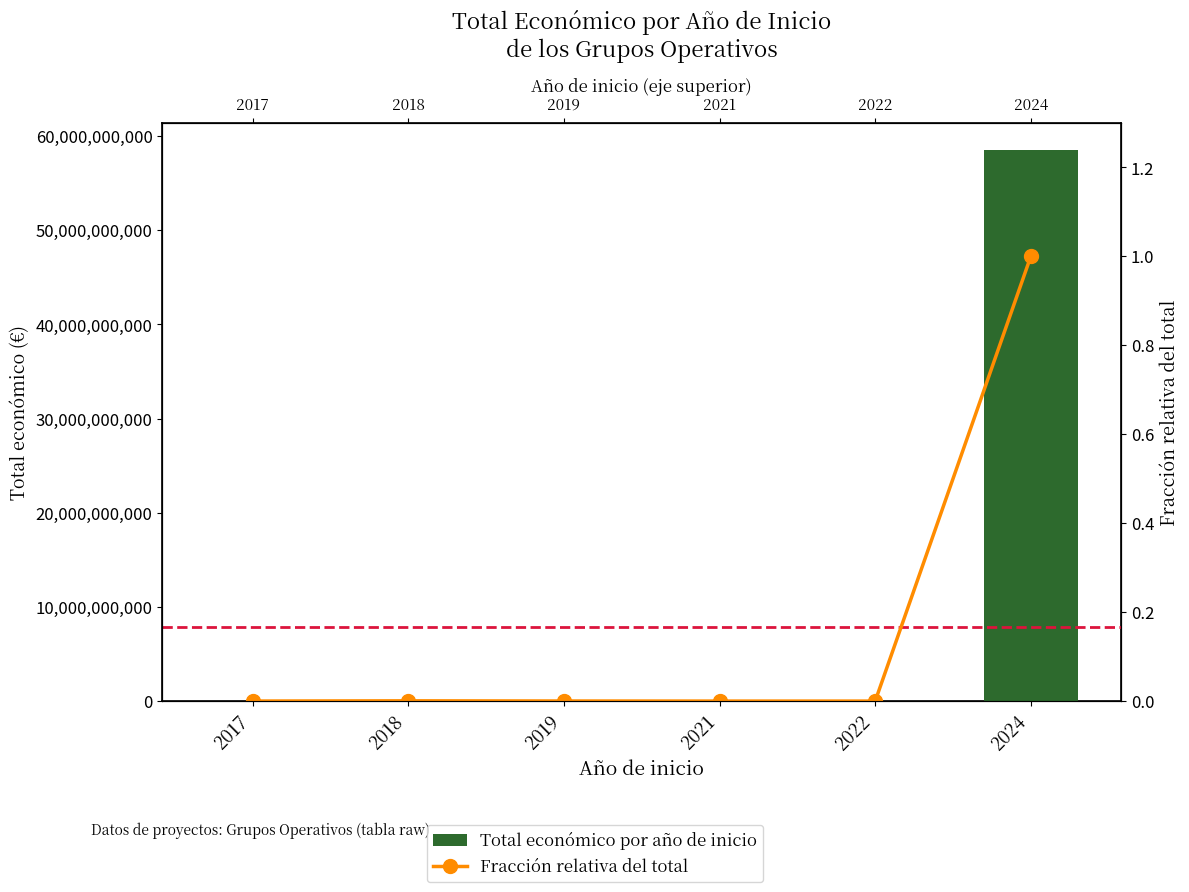

Read the Total económico por año de inicio value at 2017.

3487018.0